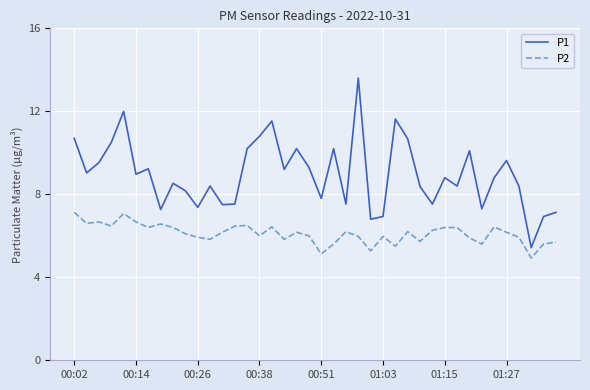

True or false: P1 and P2 intersect in this chart.

False